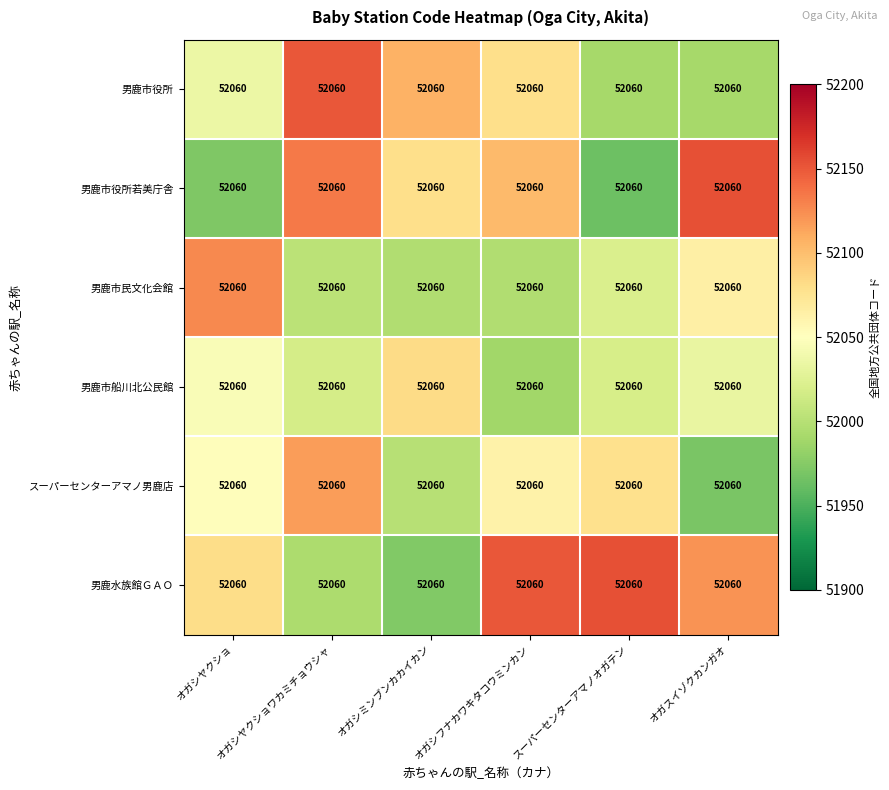

List the series in order of their peak value, lowest first.

男鹿市船川北公民館, スーパーセンターアマノ男鹿店, 男鹿市民文化会館, 男鹿市役所, 男鹿水族館ＧＡＯ, 男鹿市役所若美庁舎